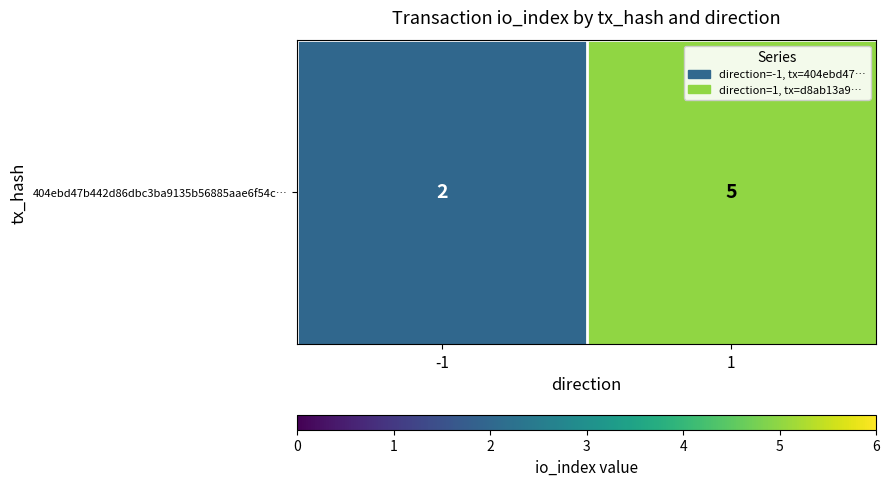

Reading right to left, list all the values displayed in this chart.

1=5	-1=2